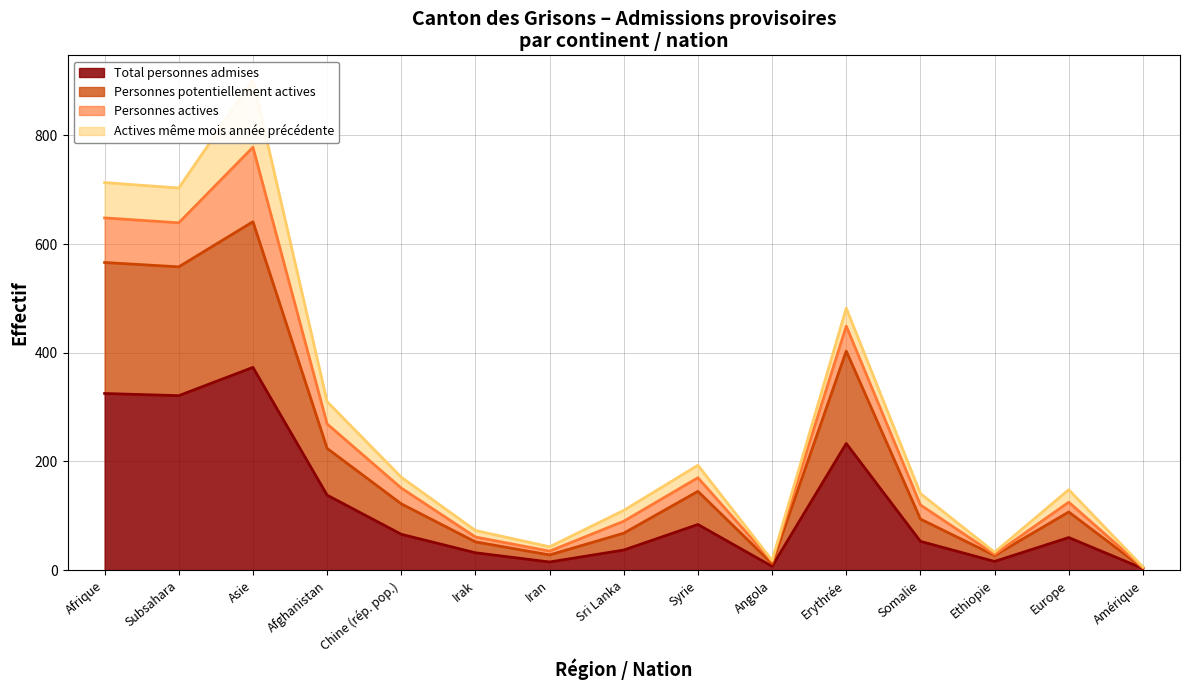

True or false: Personnes potentiellement actives and Total personnes admises cross at least once.

False